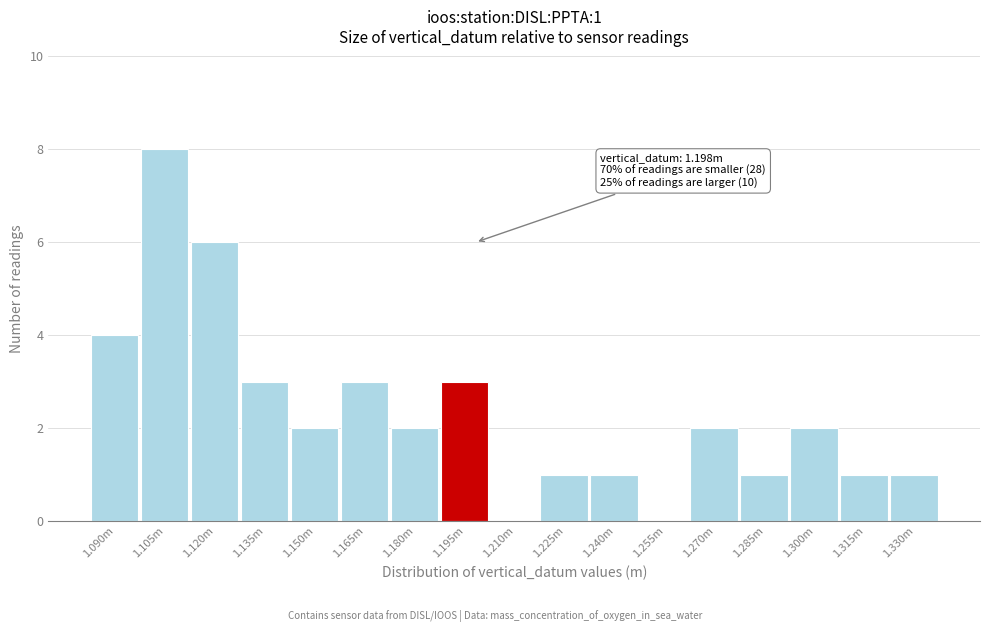

Reading left to right, extract all data points from this chart.

1.090m=4	1.105m=8	1.120m=6	1.135m=3	1.150m=2	1.165m=3	1.180m=2	1.195m=3	1.210m=0	1.225m=1	1.240m=1	1.255m=0	1.270m=2	1.285m=1	1.300m=2	1.315m=1	1.330m=1